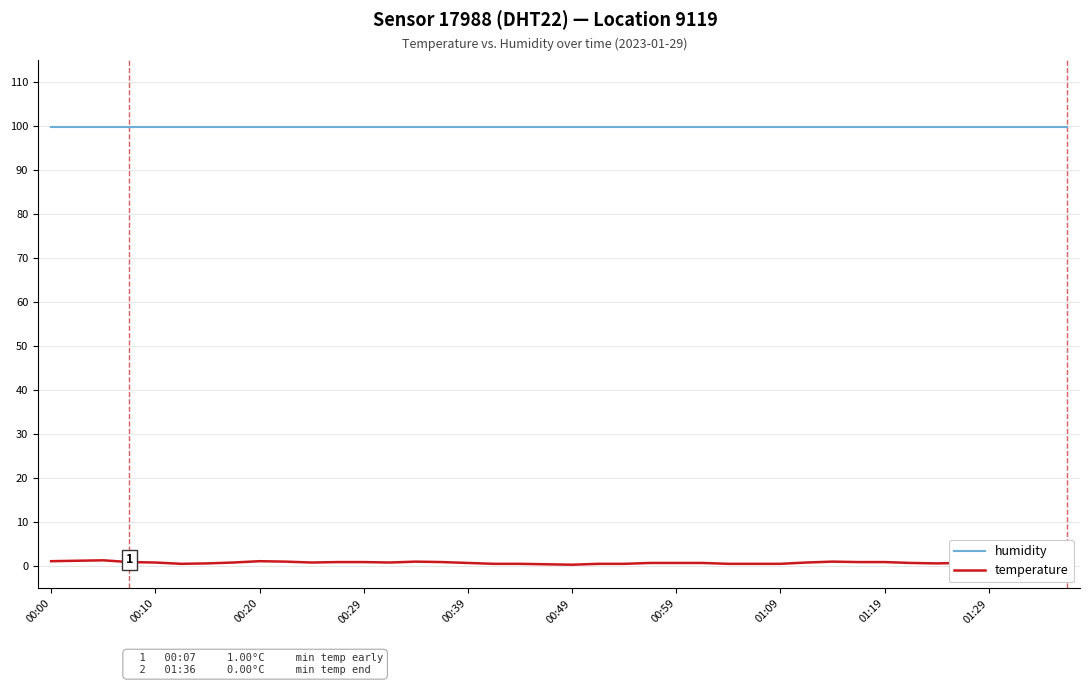

True or false: temperature has more than 2 points higher than both neighbors.

True